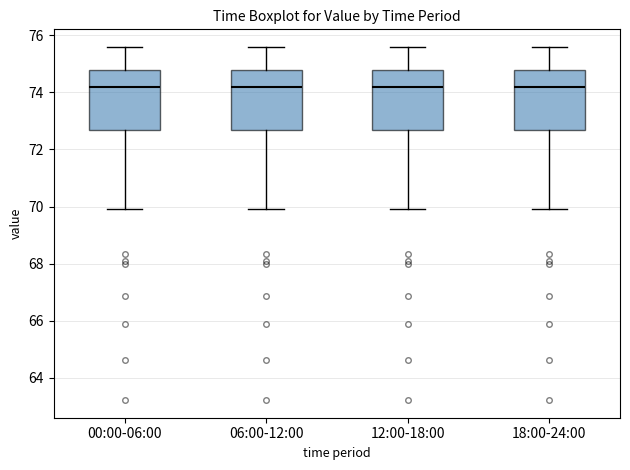

Reading left to right, read every box against the y-axis: the position of its median line, the range the box covers, and the ends of its whiskers. The values are not printed on the chart, so give them approximately, as read against the axis.

00:00-06:00: median 74.2, box 72.6 to 74.8, whiskers 70.0 to 75.6
06:00-12:00: median 74.2, box 72.6 to 74.8, whiskers 70.0 to 75.6
12:00-18:00: median 74.2, box 72.6 to 74.8, whiskers 70.0 to 75.6
18:00-24:00: median 74.2, box 72.6 to 74.8, whiskers 70.0 to 75.6